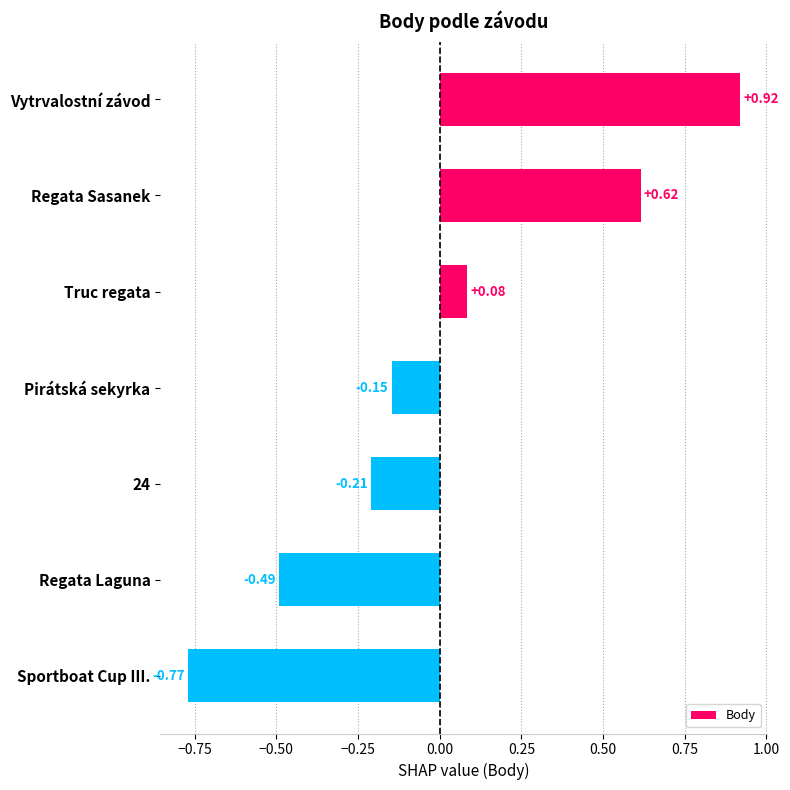

Are the bars horizontal?

Yes